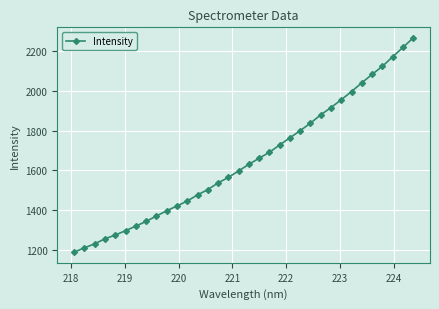

Is this an area chart (filled region under the line)?

No